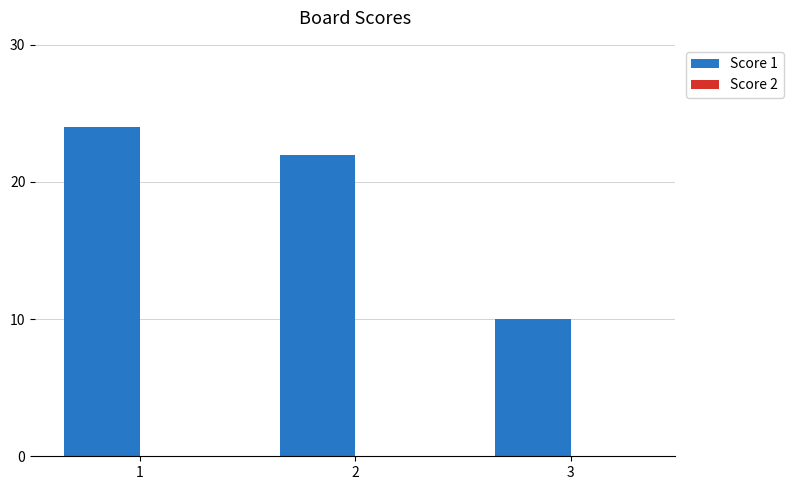

Does the chart contain any negative values?

No